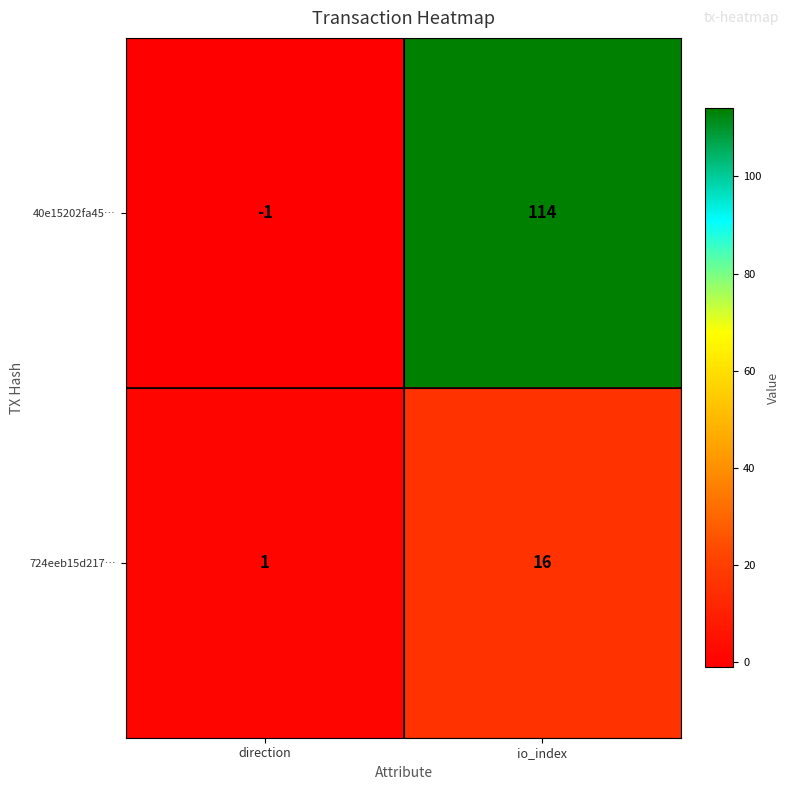

At which label is 40e15202fa45… closest to 56?

direction